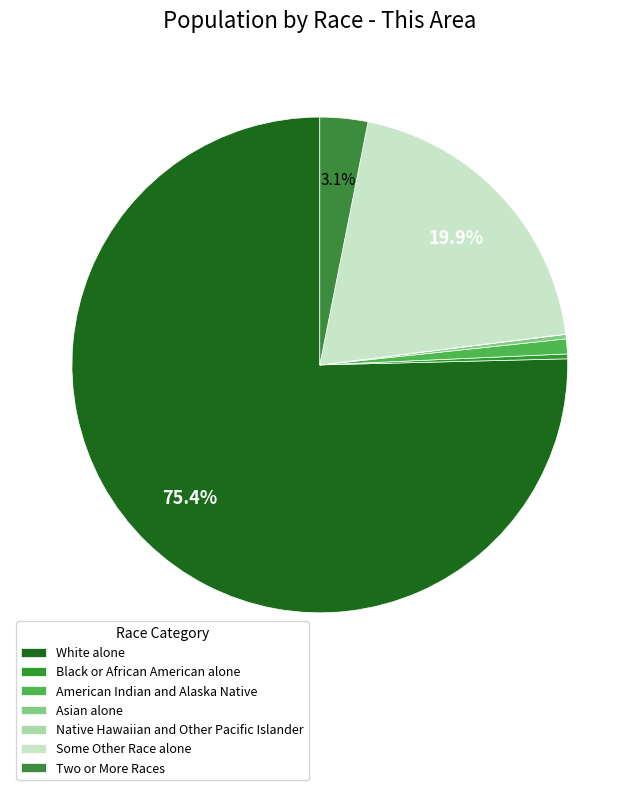

How many segments does this pie chart have?

7